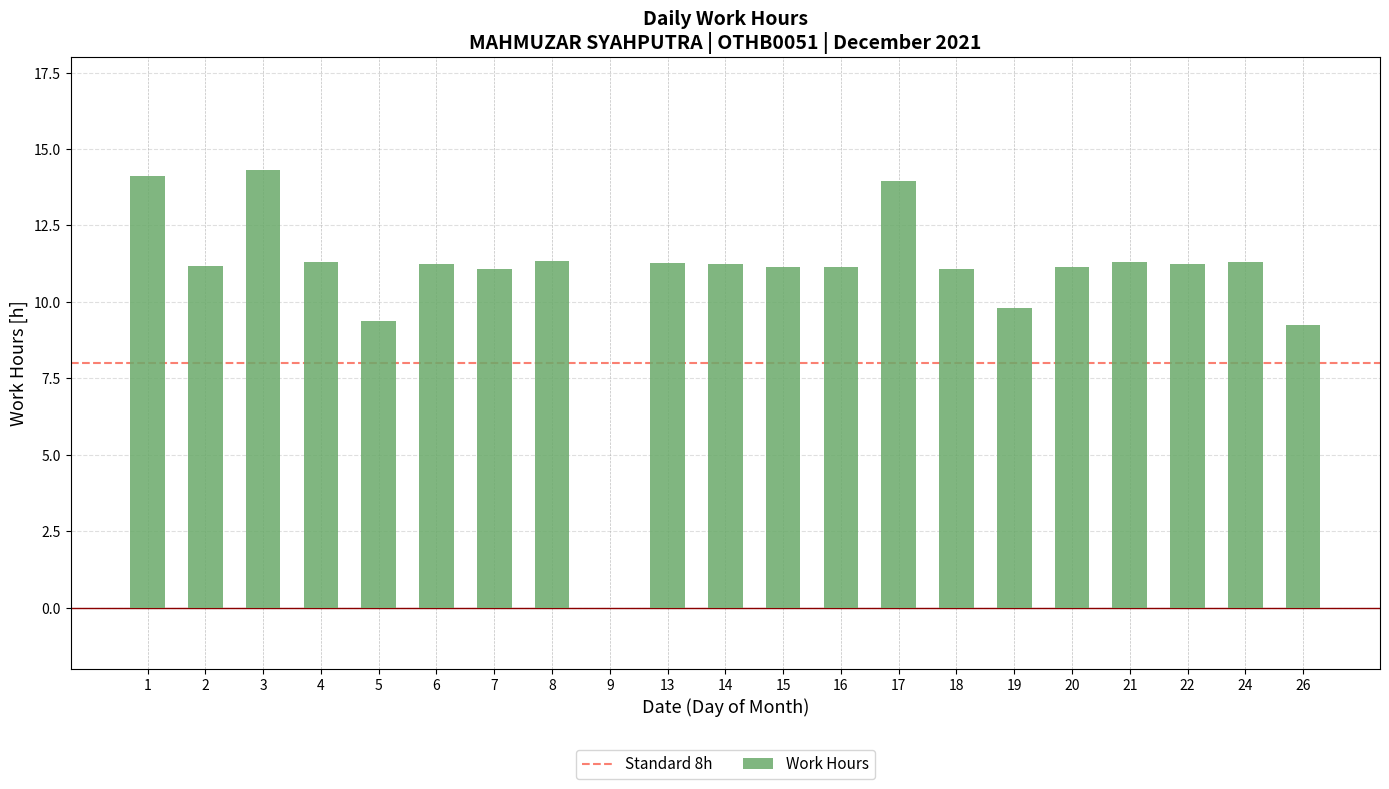

What is the change in value from 4 to 17?

+2.7